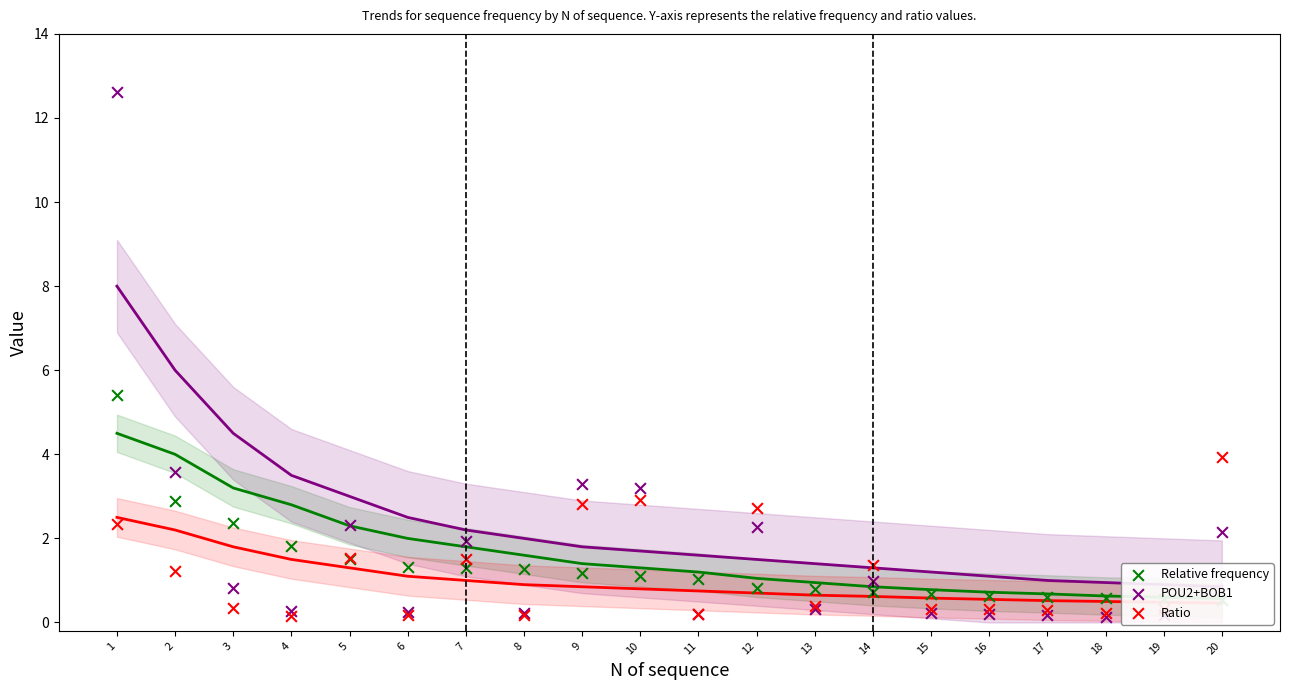

Which series contains the lowest Y value?

POU2+BOB1